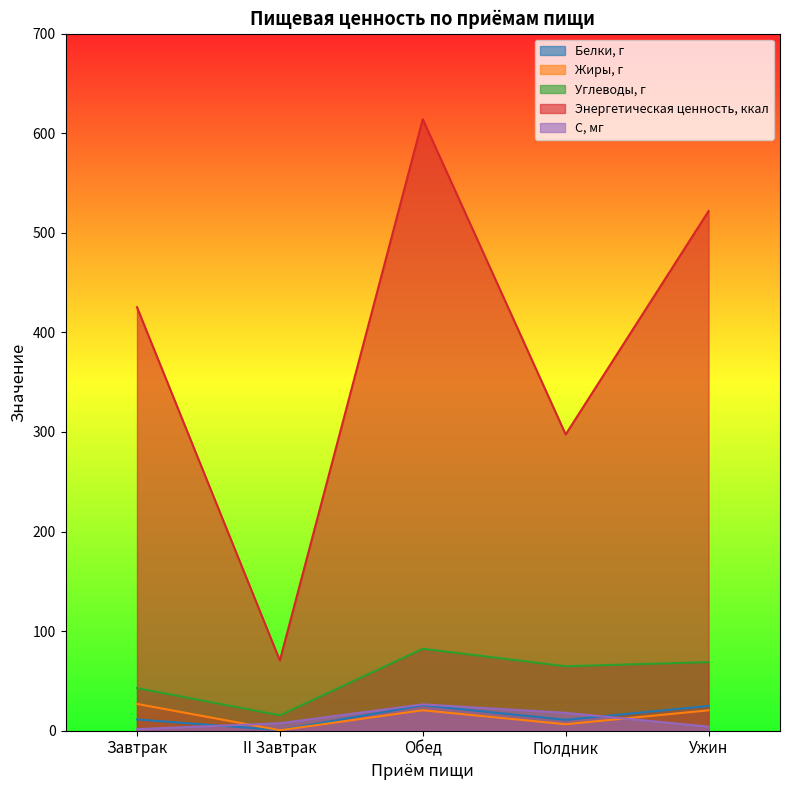

True or false: Жиры, г has more than 1 points higher than both neighbors.

False